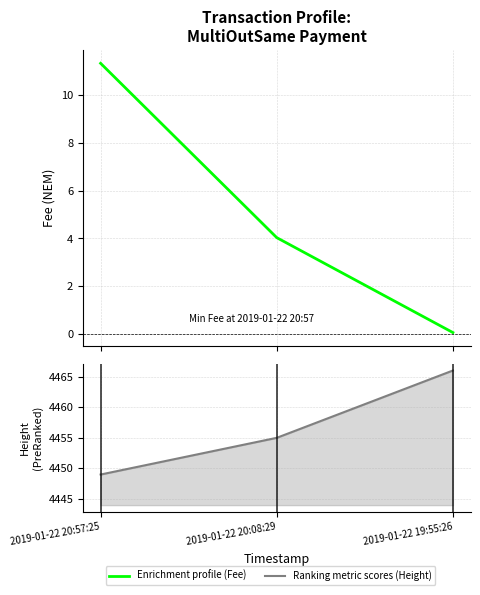

Reading left to right, what are all the values shown in this chart?

Enrichment profile (Fee): 2019-01-22 20:57:25=11.3	2019-01-22 20:08:29=4.0	2019-01-22 19:55:26=0.1
Ranking metric scores (Height): 2019-01-22 20:57:25=4449.0	2019-01-22 20:08:29=4455.0	2019-01-22 19:55:26=4466.0